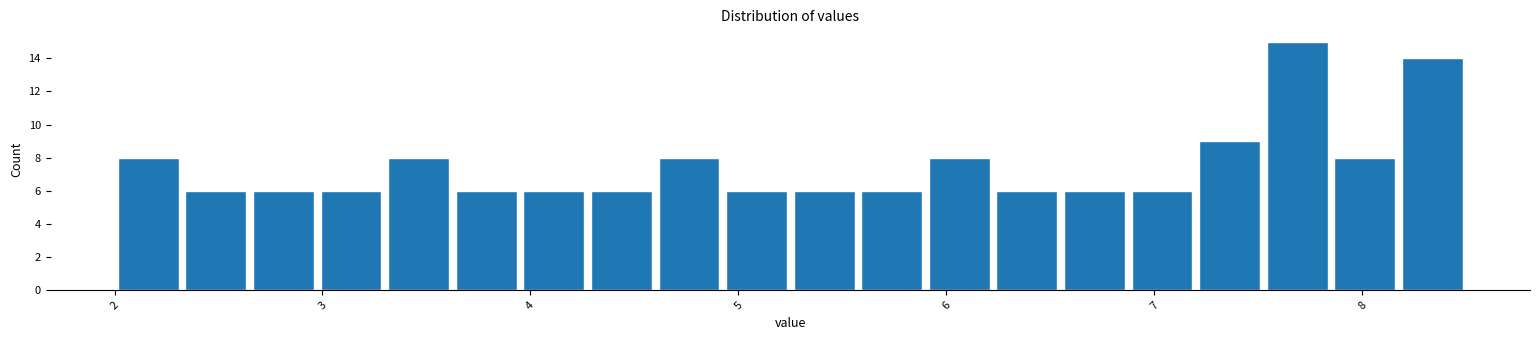

Read against the x-axis, roughly where is the centre of the tallest bar?

7.7